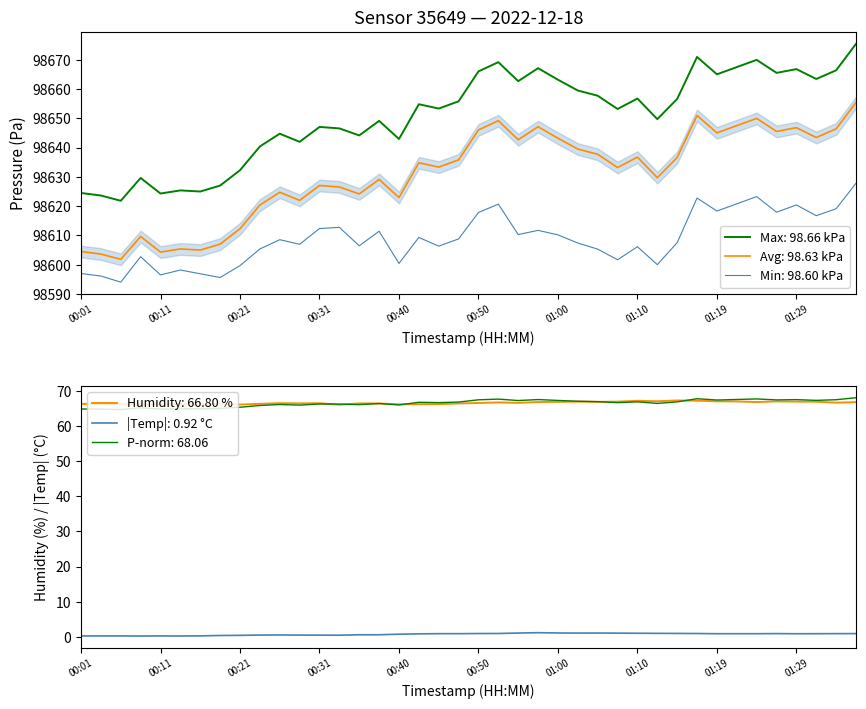

What is the sum of the humidity values at 30 and 26?

134.2